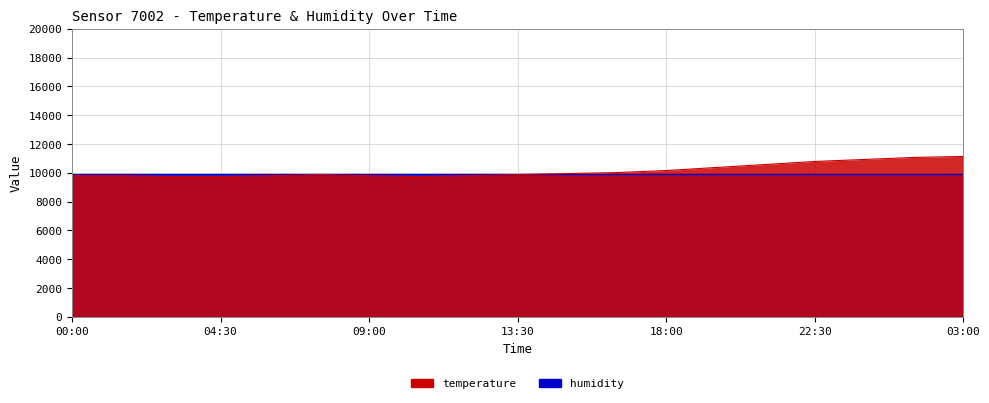

The value at 09:00 is 9800. True or false?

True